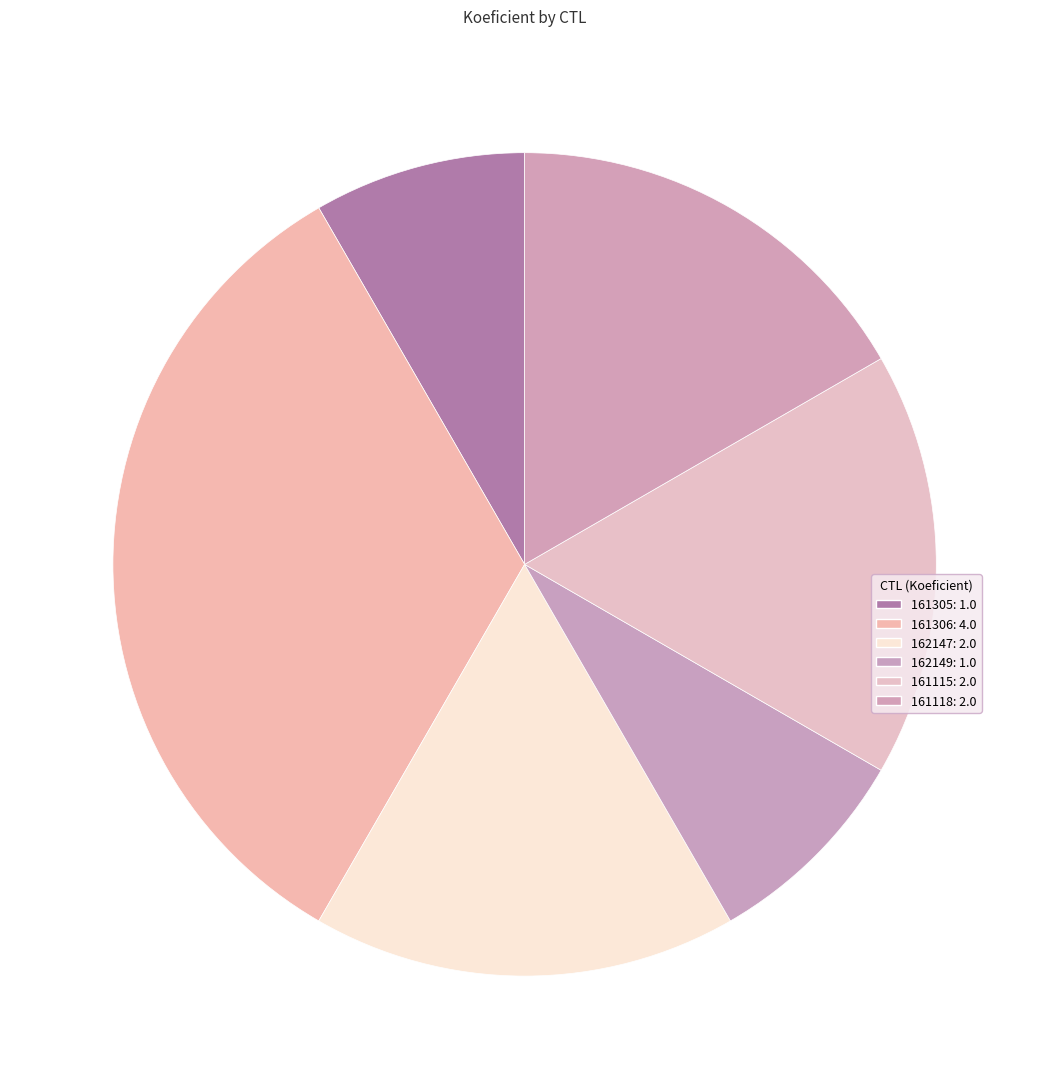

The 161115 slice represents 17% of the pie. True or false?

True